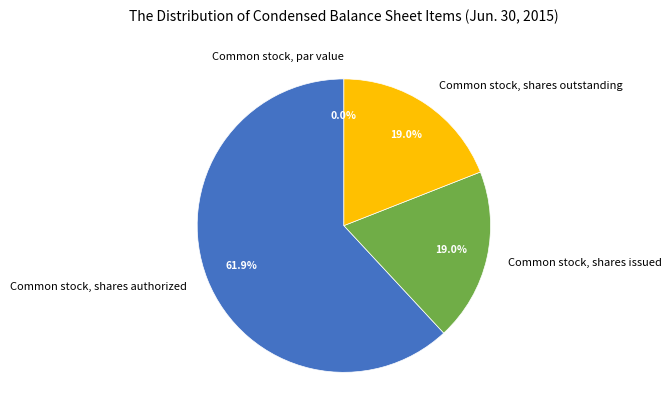

To the nearest percent, what portion does Common stock, shares authorized represent?

62%